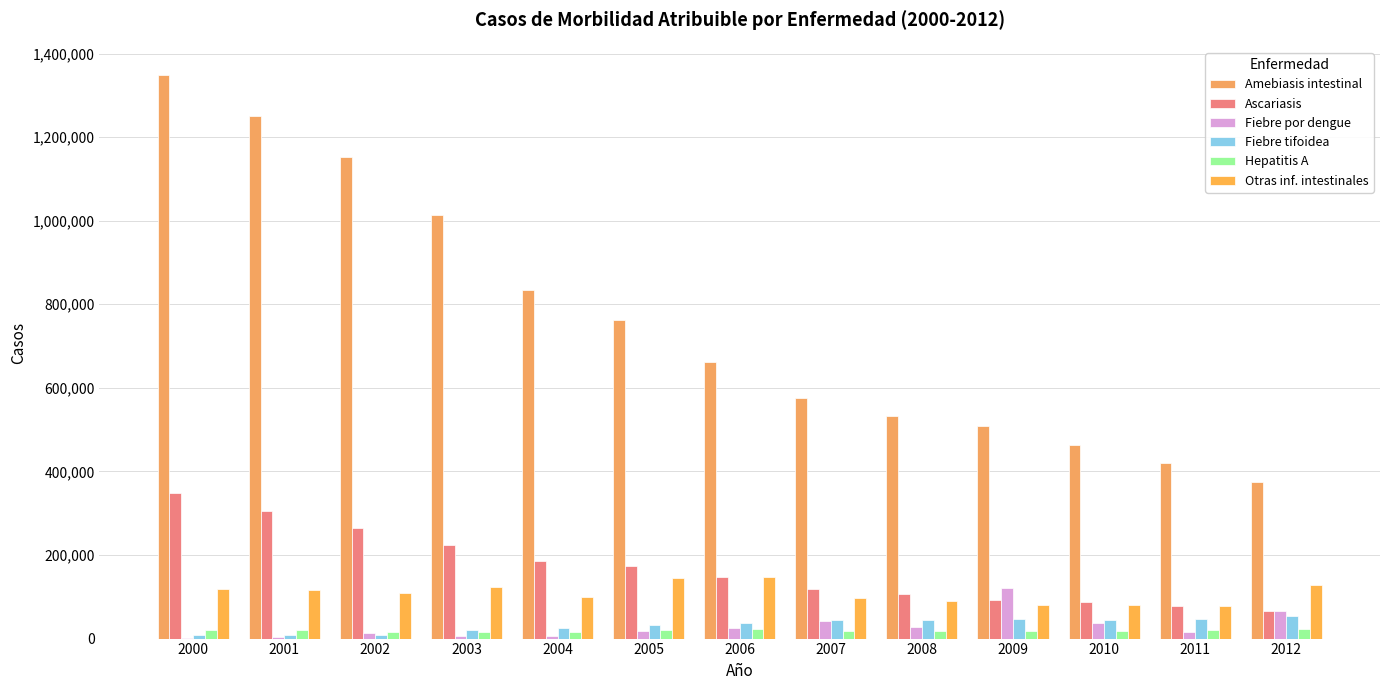

How many groups of bars are there?

13